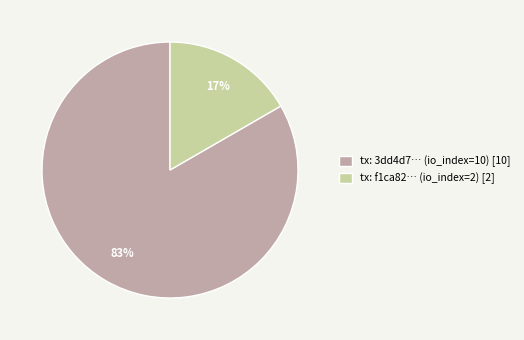

What is the majority slice?

tx: 3dd4d7… (io_index=10) [10]